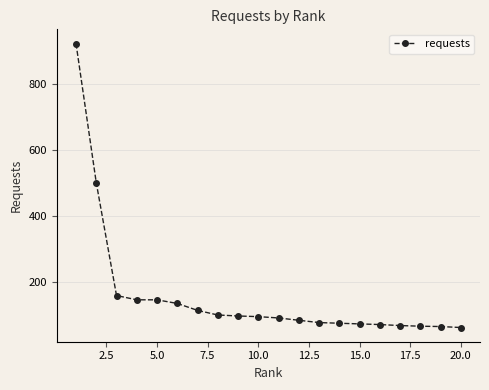

How many data points are less than 95?

10